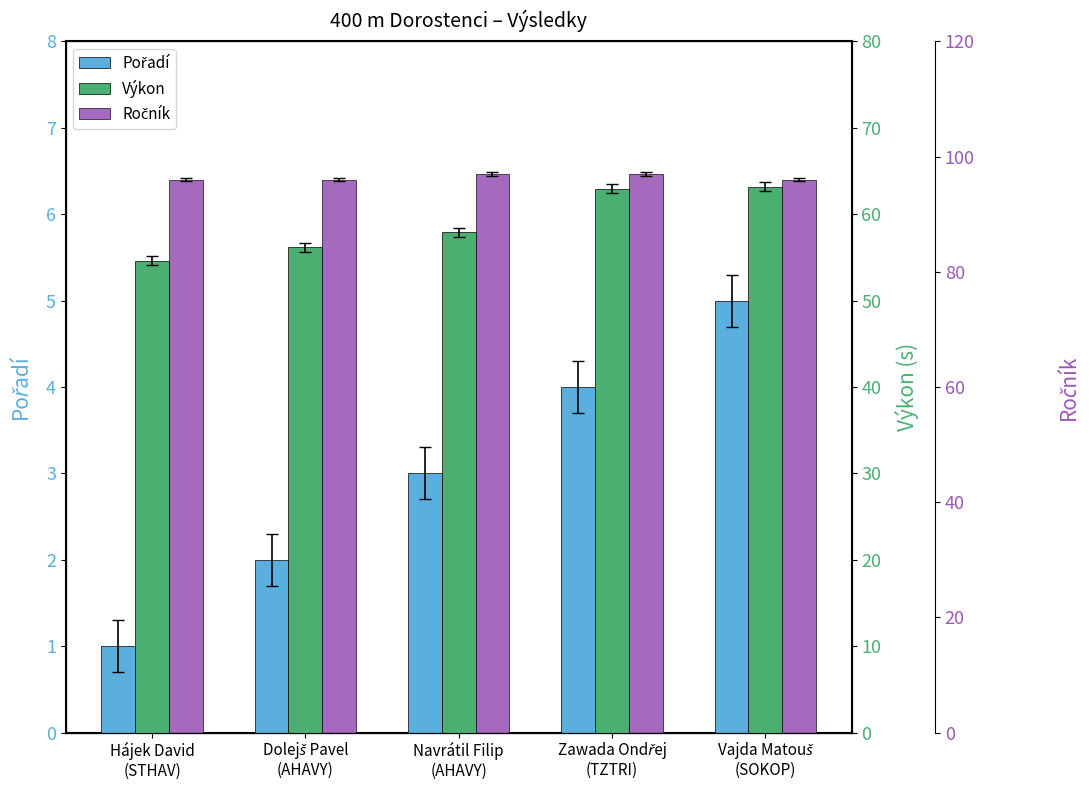

Which category has the highest value across all series?

Navrátil Filip
(AHAVY)